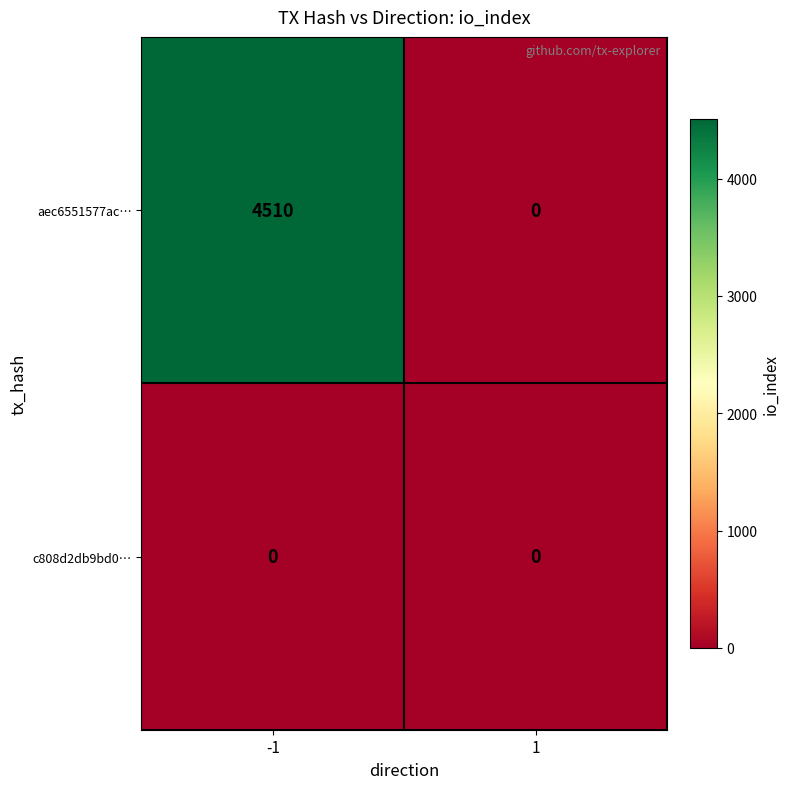

What is the difference between the highest and lowest values at -1?

4510